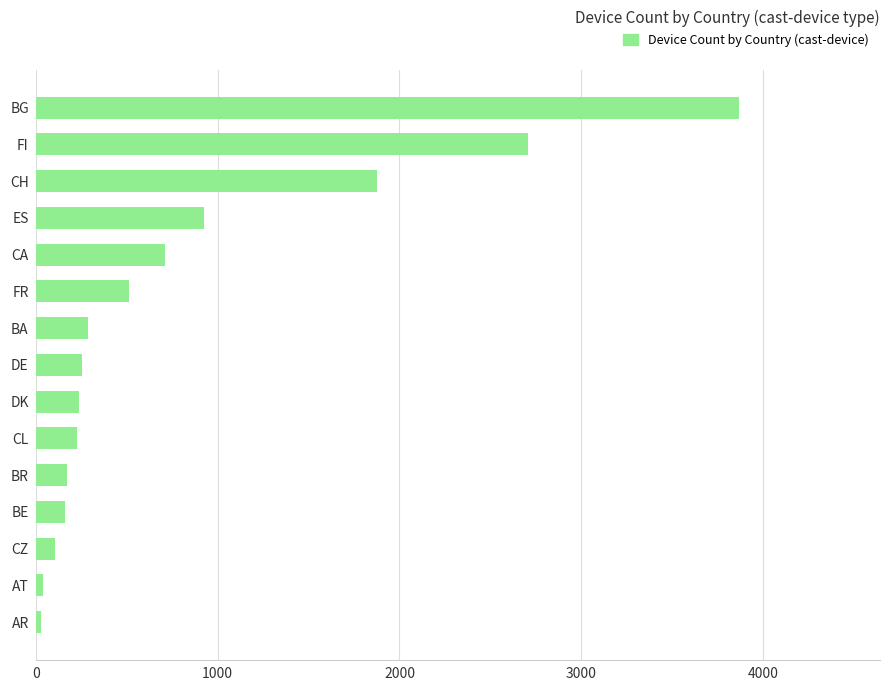

What is the greatest value displayed?

3868